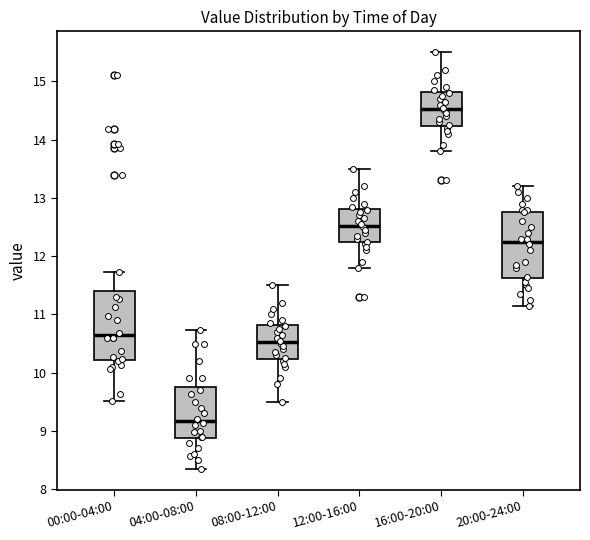

Where is the upper edge of the box for 08:00-12:00 on the y-axis? The values are not printed on the chart, so give them approximately, as read against the axis.

10.8